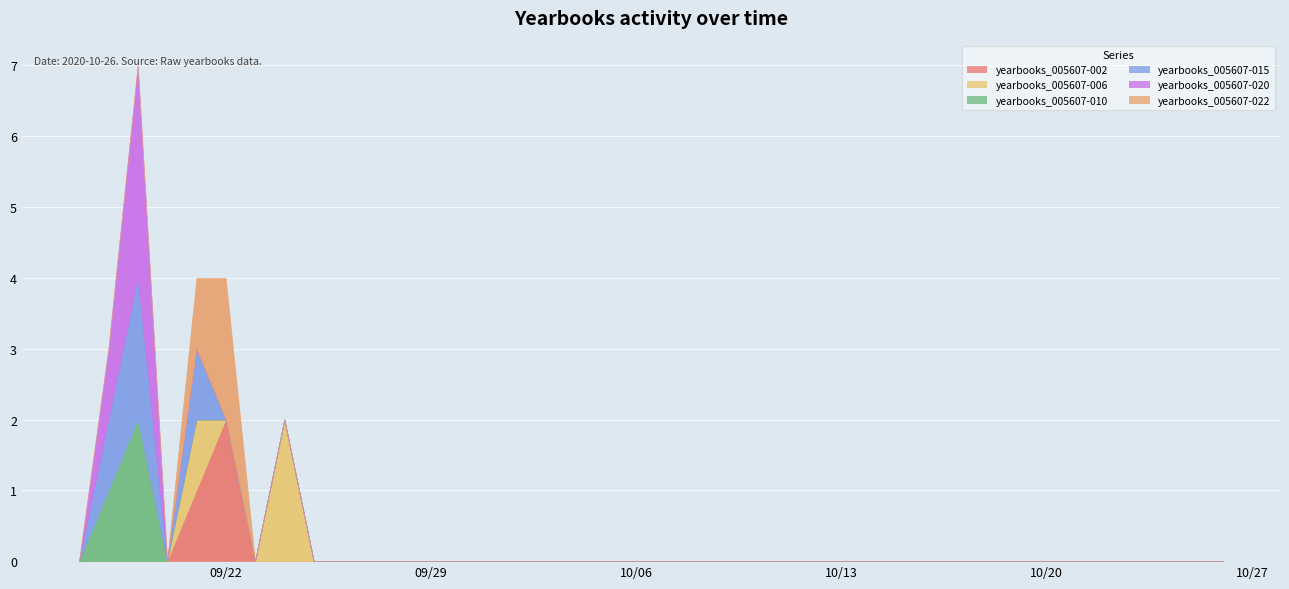

List the labels in order of yearbooks_005607-002 value, smallest first.

2020-09-17, 2020-09-18, 2020-09-19, 2020-09-20, 2020-09-23, 2020-09-24, 2020-09-25, 2020-09-26, 2020-09-27, 2020-09-28, 2020-09-29, 2020-09-30, 2020-10-01, 2020-10-02, 2020-10-03, 2020-10-04, 2020-10-05, 2020-10-06, 2020-10-07, 2020-10-08, 2020-10-09, 2020-10-10, 2020-10-11, 2020-10-12, 2020-10-13, 2020-10-14, 2020-10-15, 2020-10-16, 2020-10-17, 2020-10-18, 2020-10-19, 2020-10-20, 2020-10-21, 2020-10-22, 2020-10-23, 2020-10-24, 2020-10-25, 2020-10-26, 2020-09-21, 2020-09-22